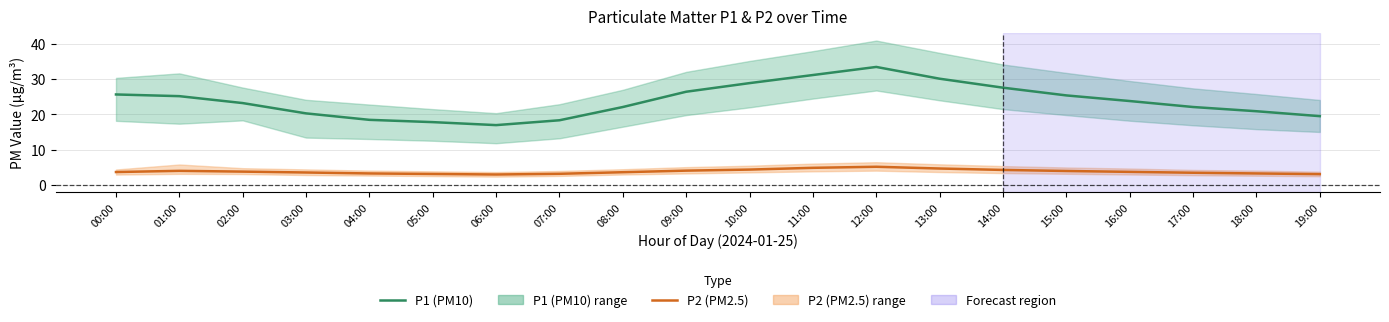

Is it true that P2 (PM2.5) equals 3.2 at 04:00?

True